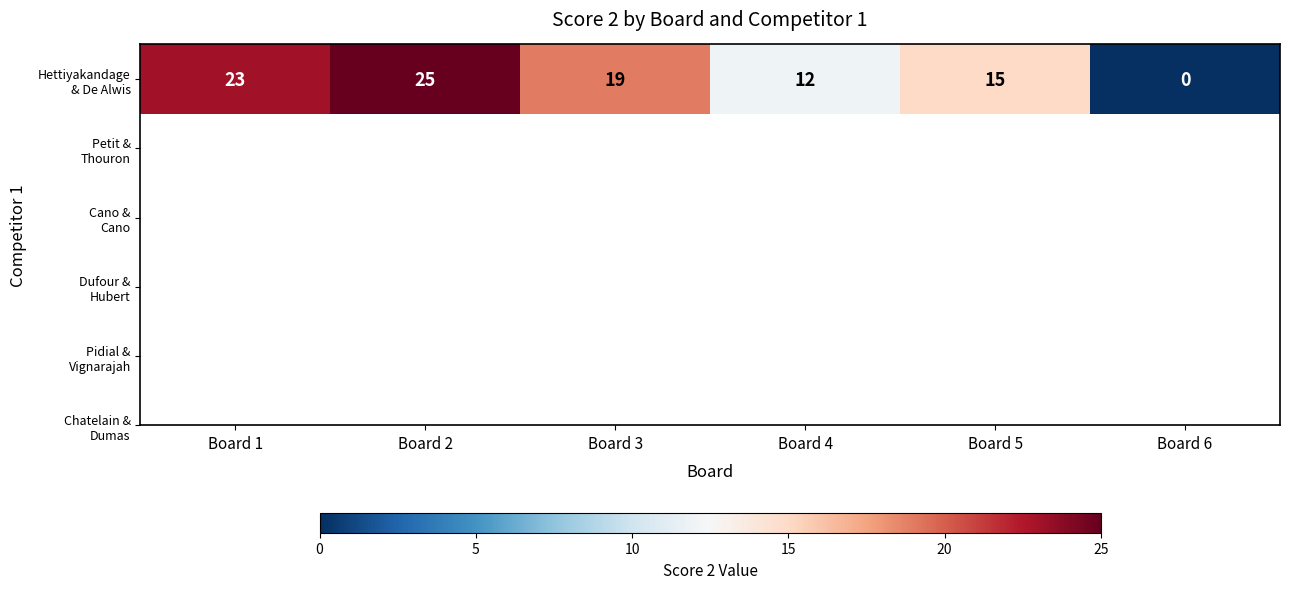

What is the approximate value at Board 2, to the nearest 5?

25